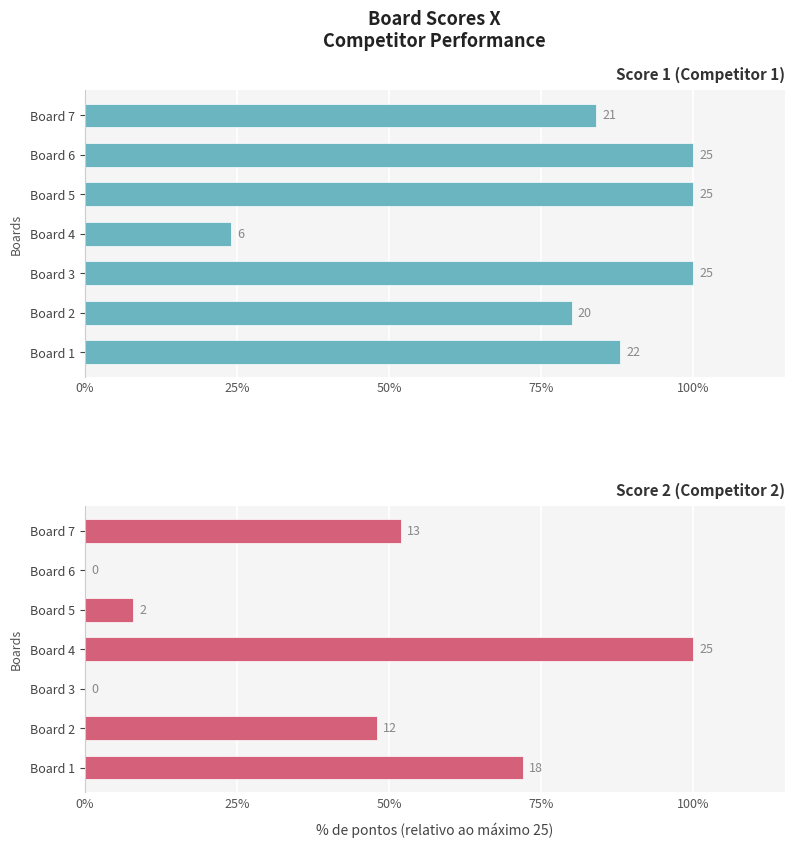

Reading left to right, list all the values displayed in this chart.

Score 1 (Competitor 1): 0.9	0.8	1.0	0.2	1.0	1.0	0.8
Score 2 (Competitor 2): 0.7	0.5	0.0	1.0	0.1	0.0	0.5